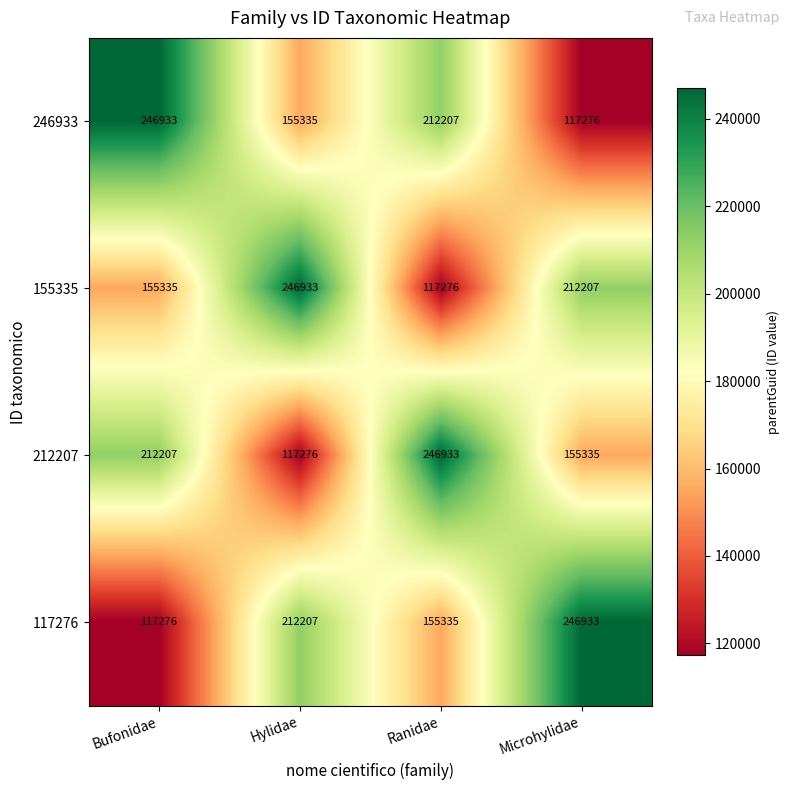

What is the smallest value displayed?

117276